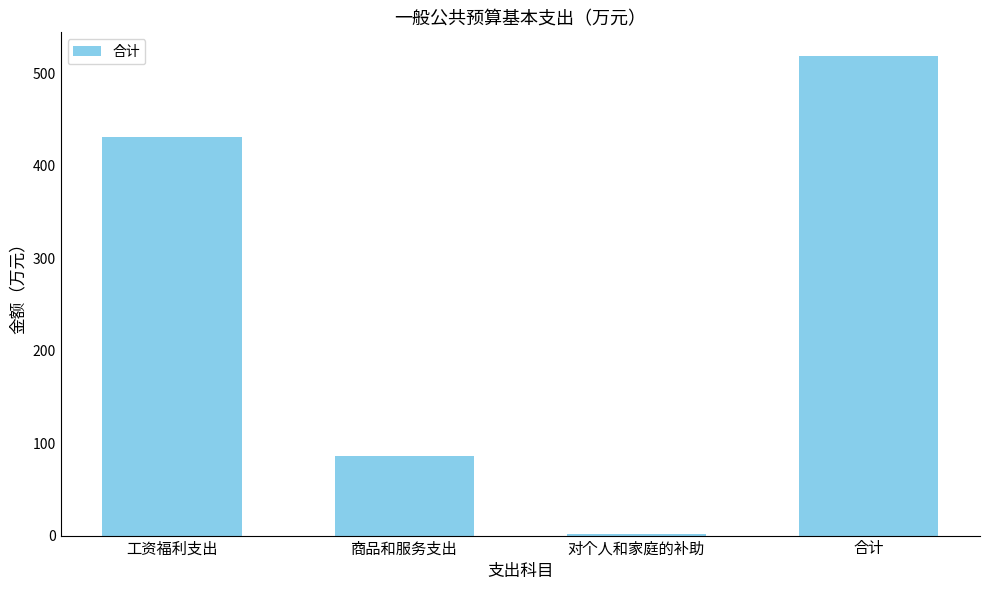

Are the bars horizontal?

No